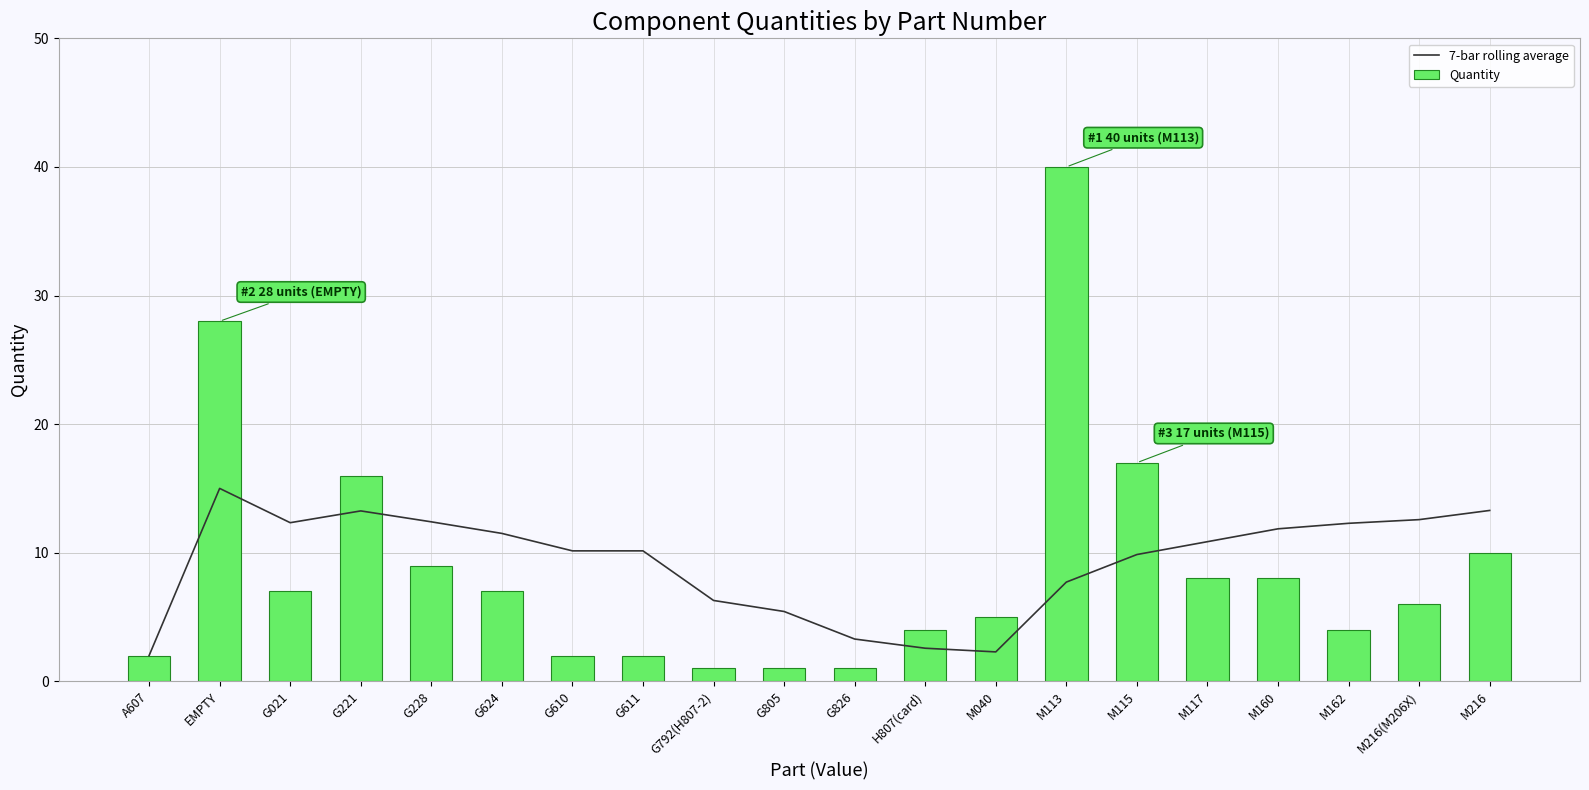

Is it true that 7-bar rolling average equals 10.1 at G611?

True